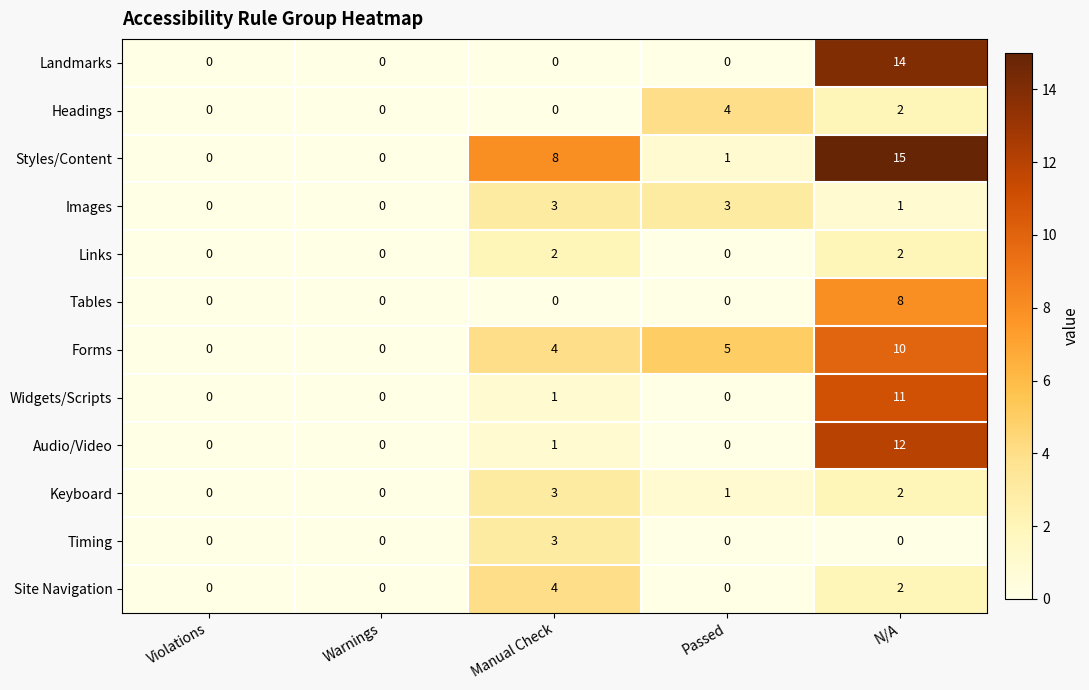

Which series has the largest range (max minus min)?

Styles/Content